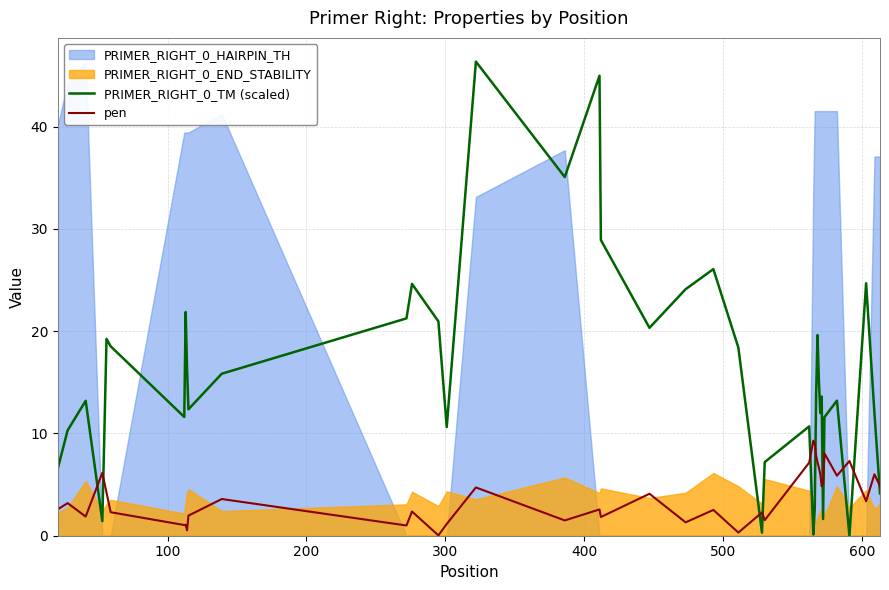

How many lines are shown in the chart?

2